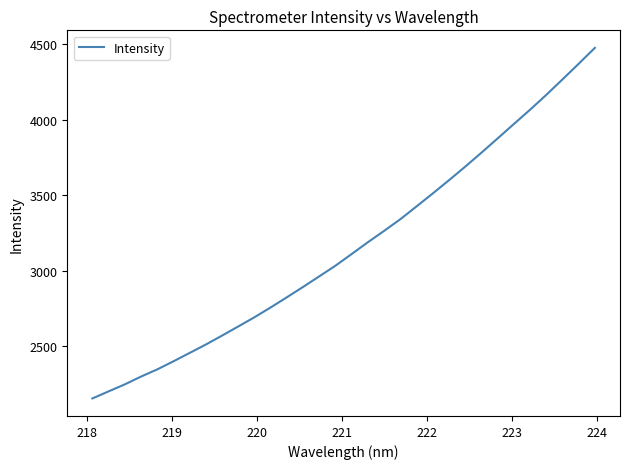

How many values are below 3113?

16